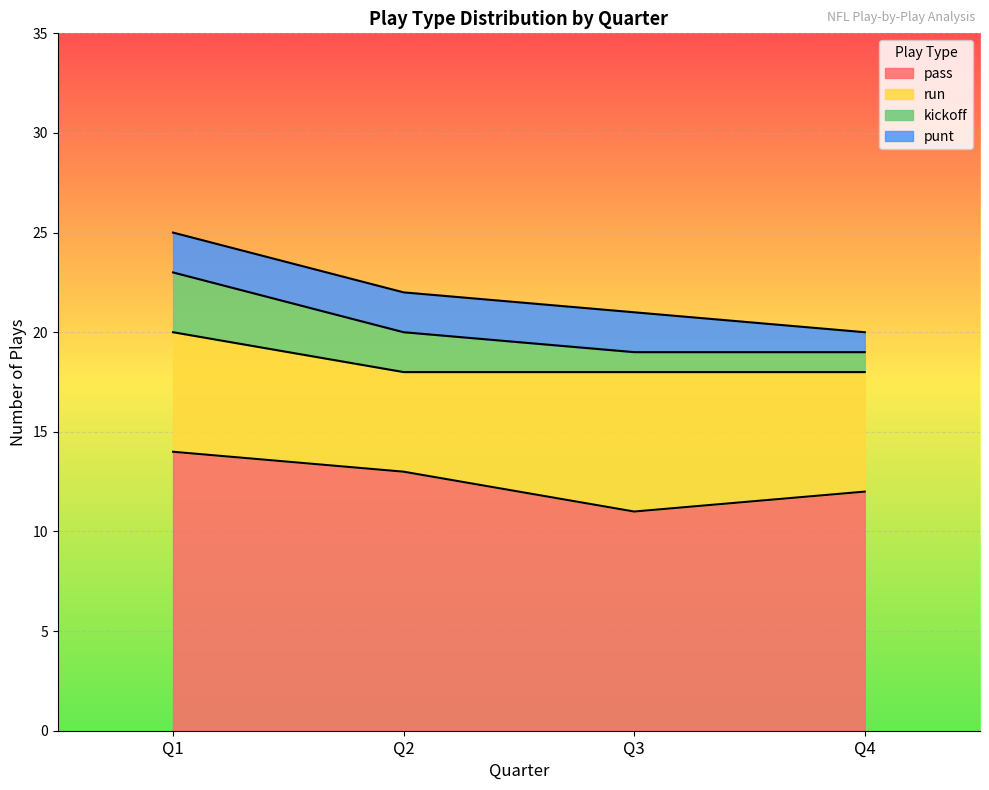

Reading right to left, transcribe all the data shown in this chart.

pass: 12	11	13	14
run: 6	7	5	6
kickoff: 1	1	2	3
punt: 1	2	2	2